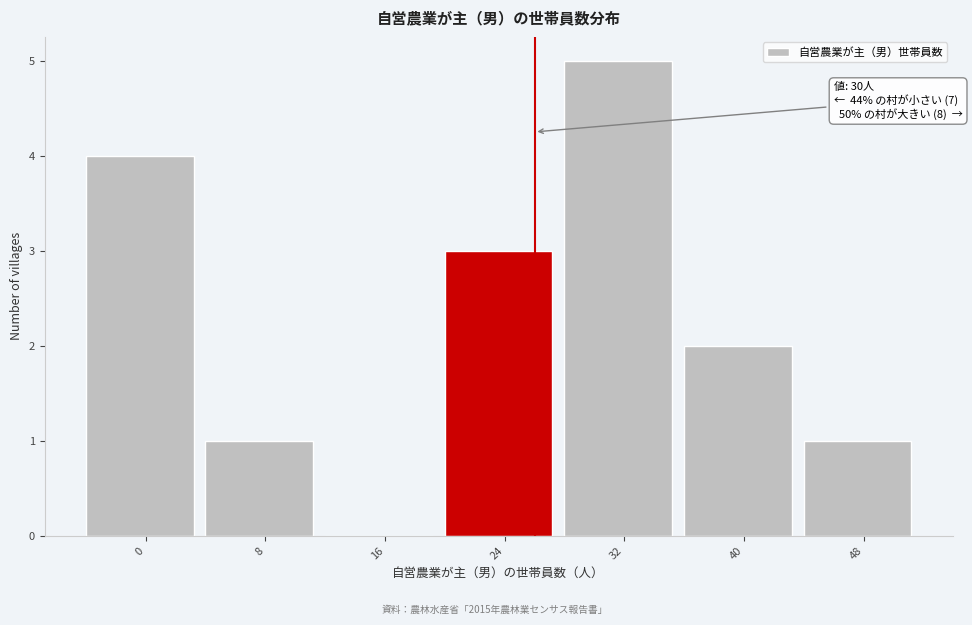

Reading right to left, list all the values displayed in this chart.

48=1	40=2	32=5	24=3	16=0	8=1	0=4